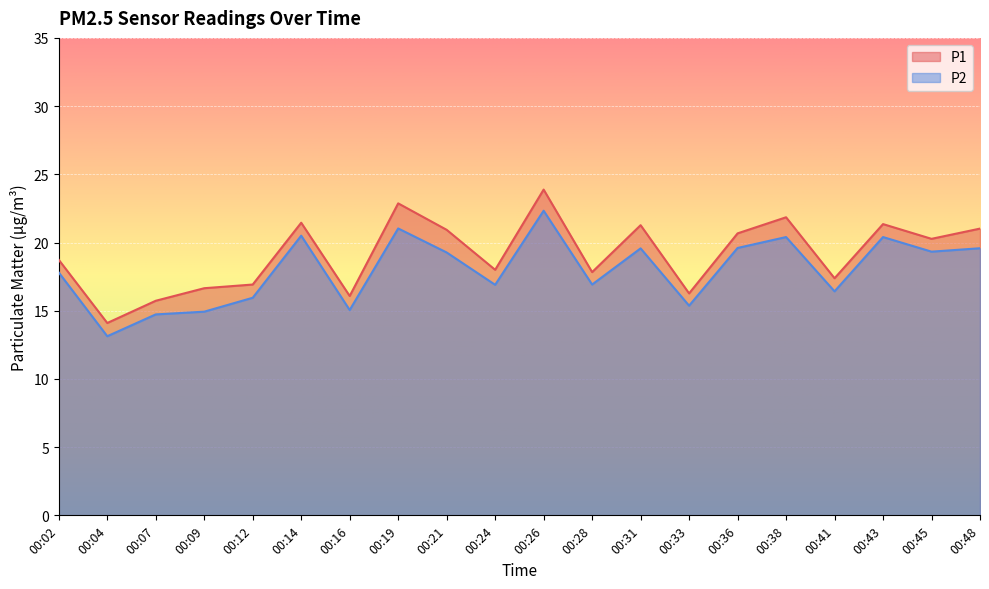

What is the spread (max minus min) of values at 00:31?

1.7